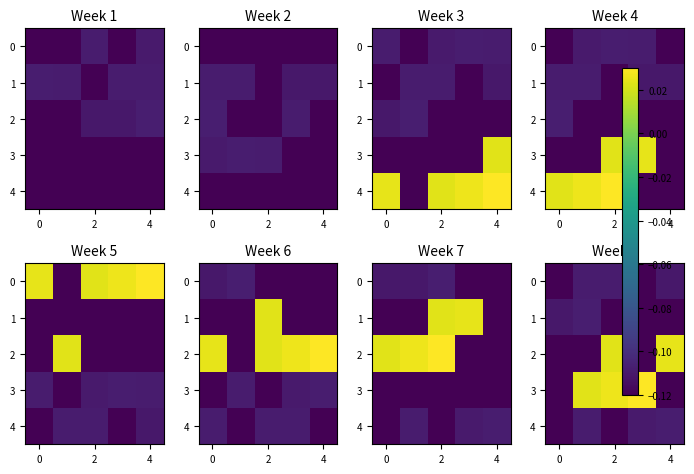

What is the spread (max minus min) of values at 2?

0.1